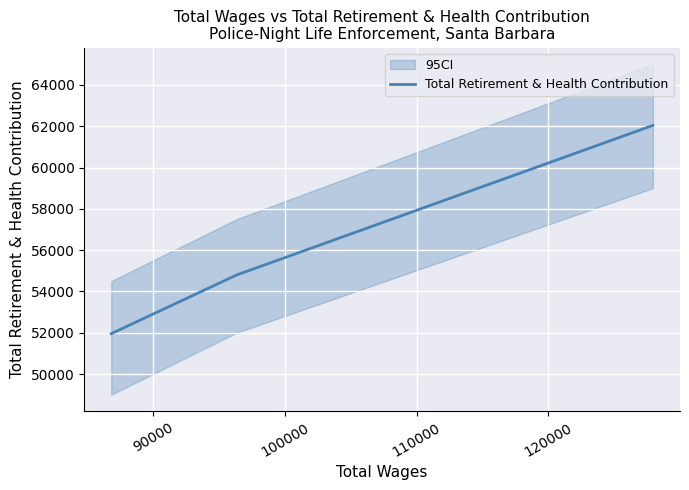

The chart shows a value of 28452 at 100000. True or false?

False